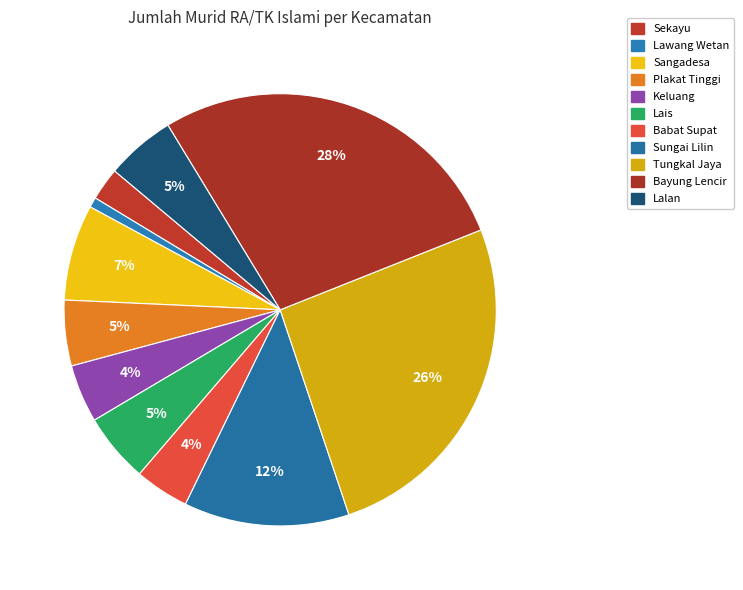

What is the largest slice in the pie chart?

Bayung Lencir